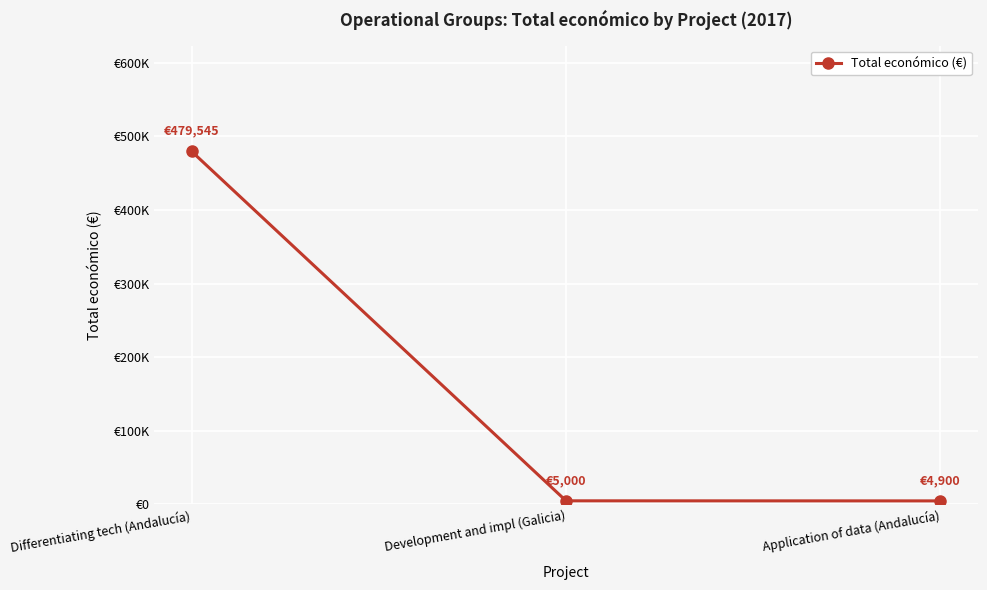

Is this an area chart (filled region under the line)?

No